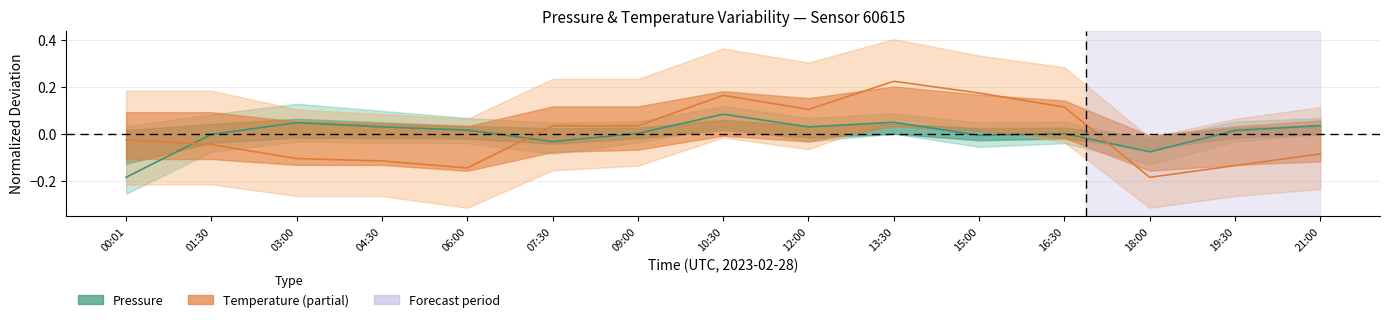

What is the maximum value shown in the chart?

0.2